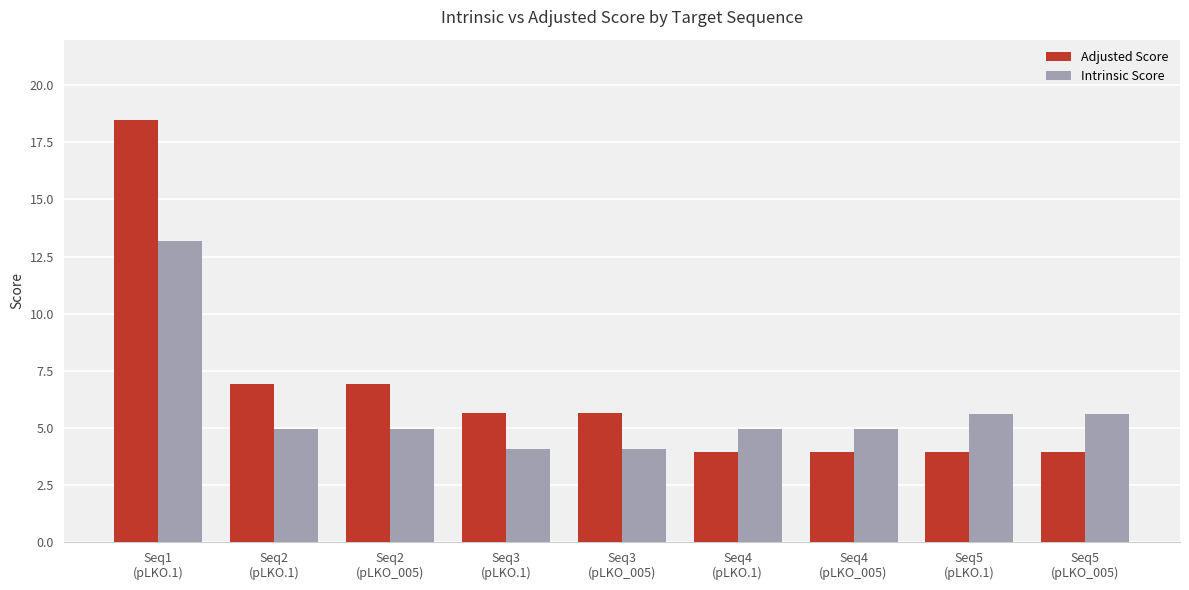

What is the highest value of the Intrinsic Score series?

13.2